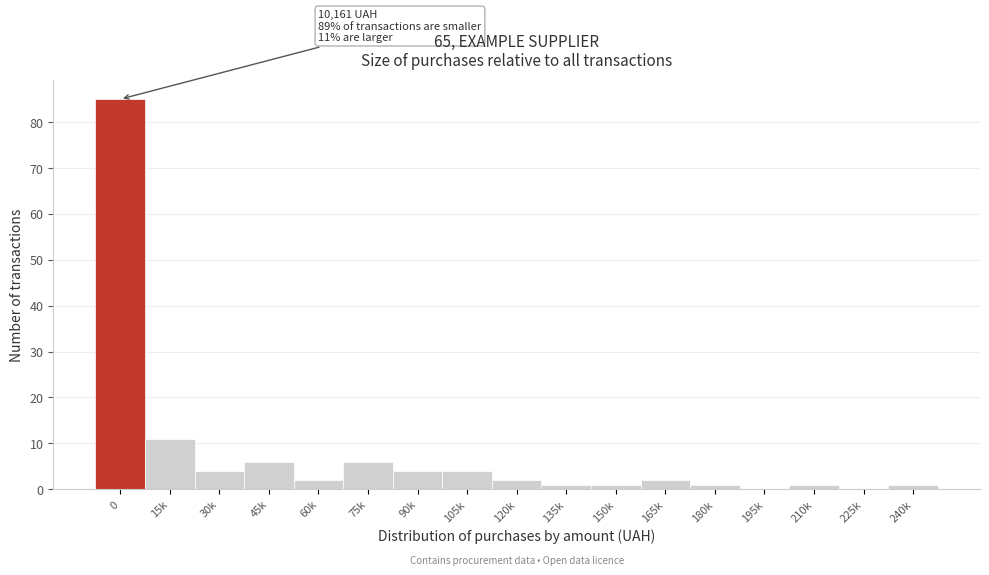

Reading left to right, what are all the values shown in this chart?

0=85	15k=11	30k=4	45k=6	60k=2	75k=6	90k=4	105k=4	120k=2	135k=1	150k=1	165k=2	180k=1	195k=0	210k=1	225k=0	240k=1